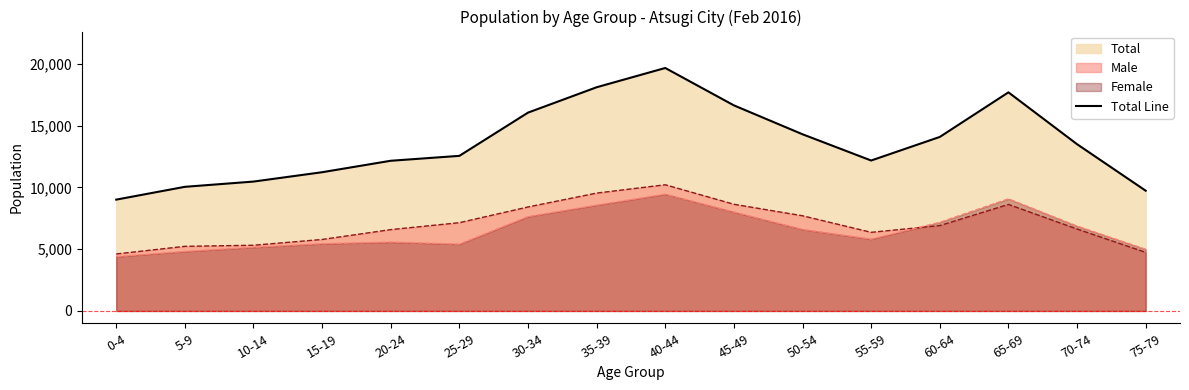

Where does the data first go above 13501?

30-34